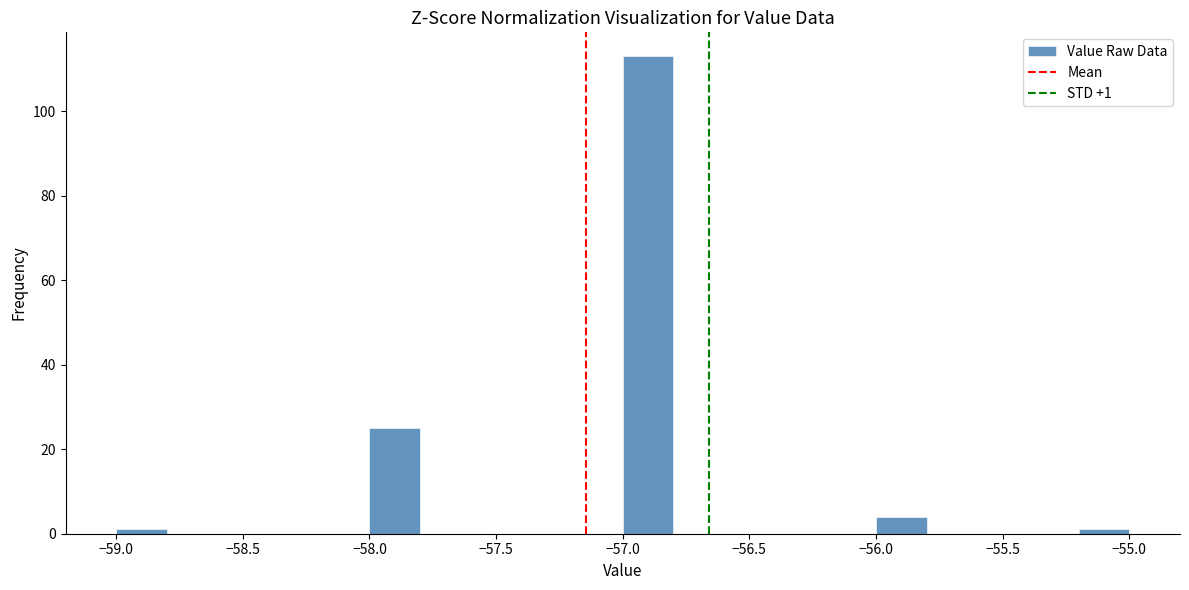

Which range on the x-axis has the tallest bar?

-57.0 to -56.8